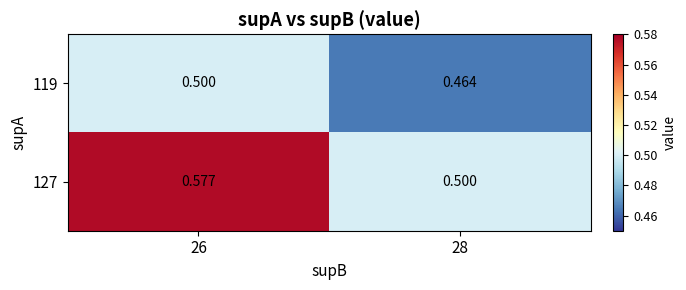

Is the value of 127 at 26 greater than the value of 119 at 28?

Yes